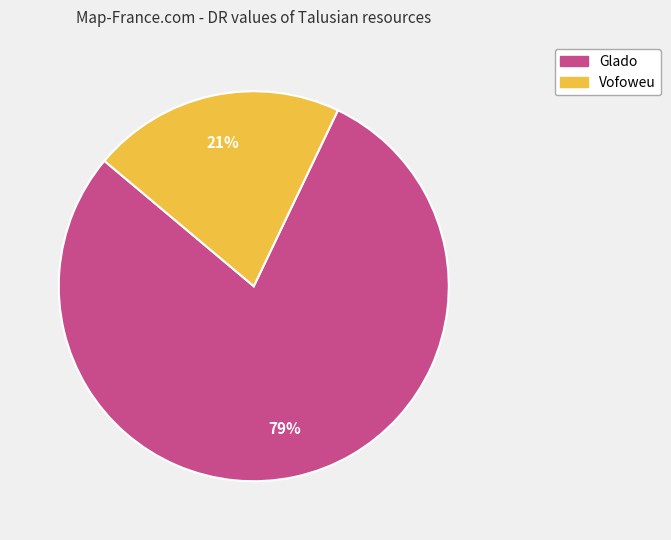

What percentage is the Vofoweu slice, to the nearest percent?

21%